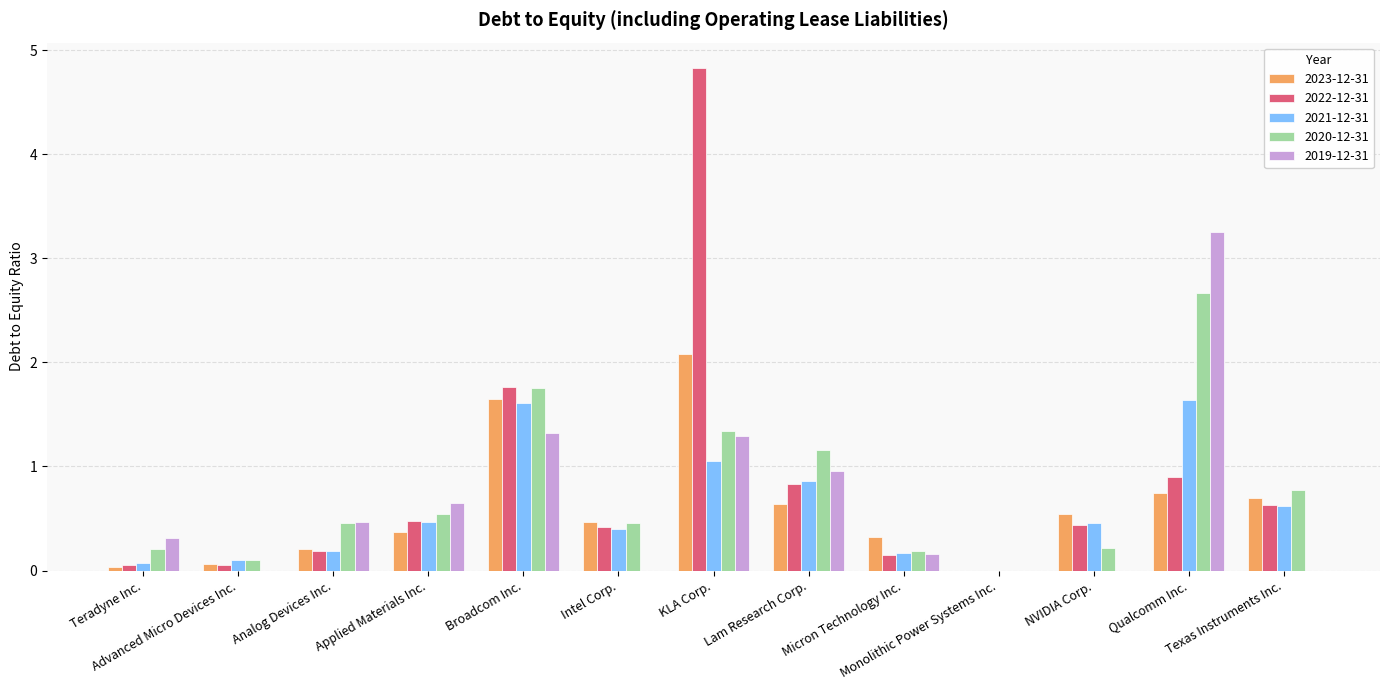

What is the sum of all 2019-12-31 values?

8.4